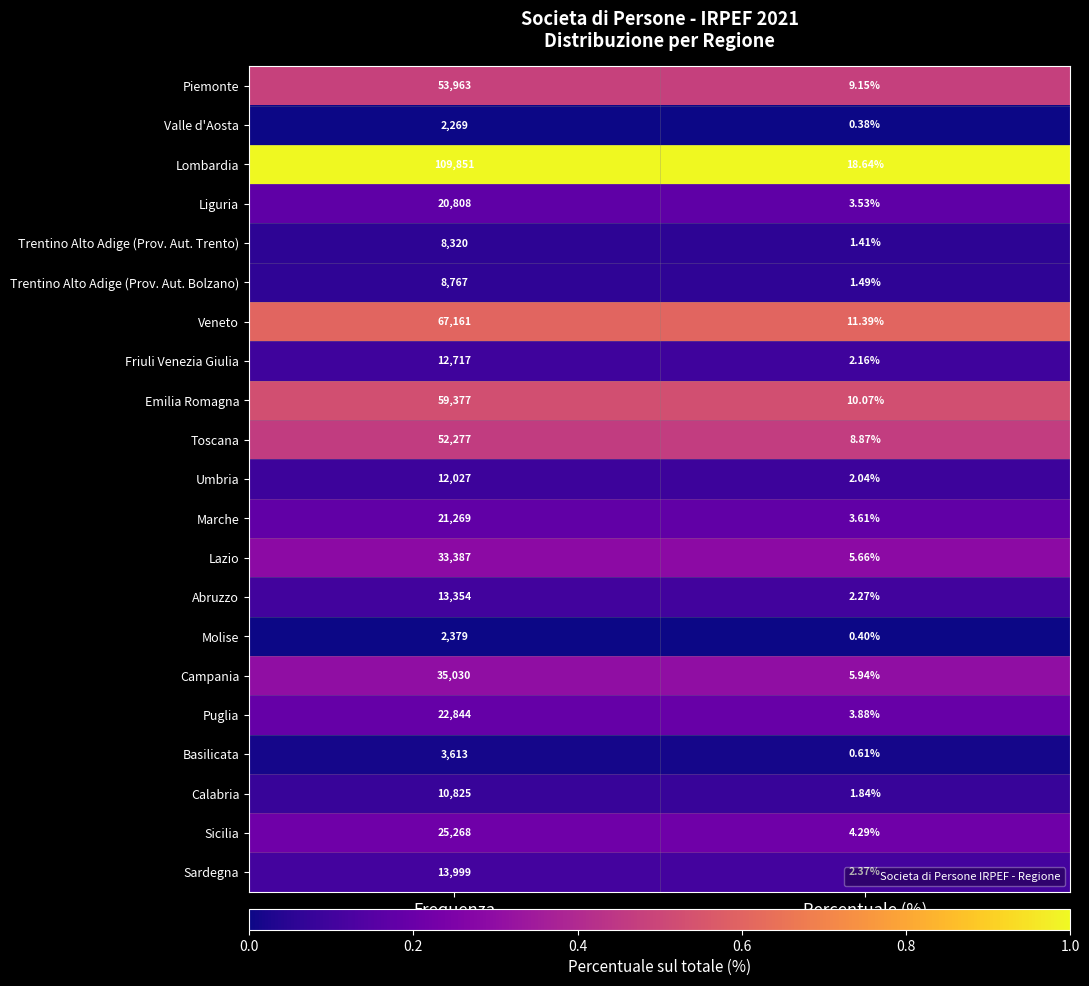

At which category is the sum across all series the highest?

Frequenza